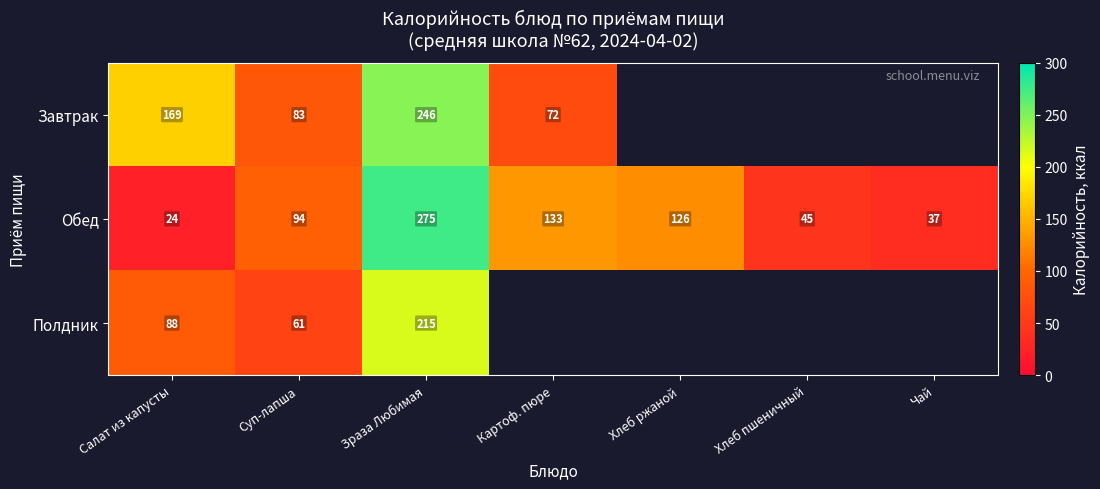

List the labels in order of Обед value, largest first.

Зраза Любимая, Картоф. пюре, Хлеб ржаной, Суп-лапша, Хлеб пшеничный, Чай, Салат из капусты